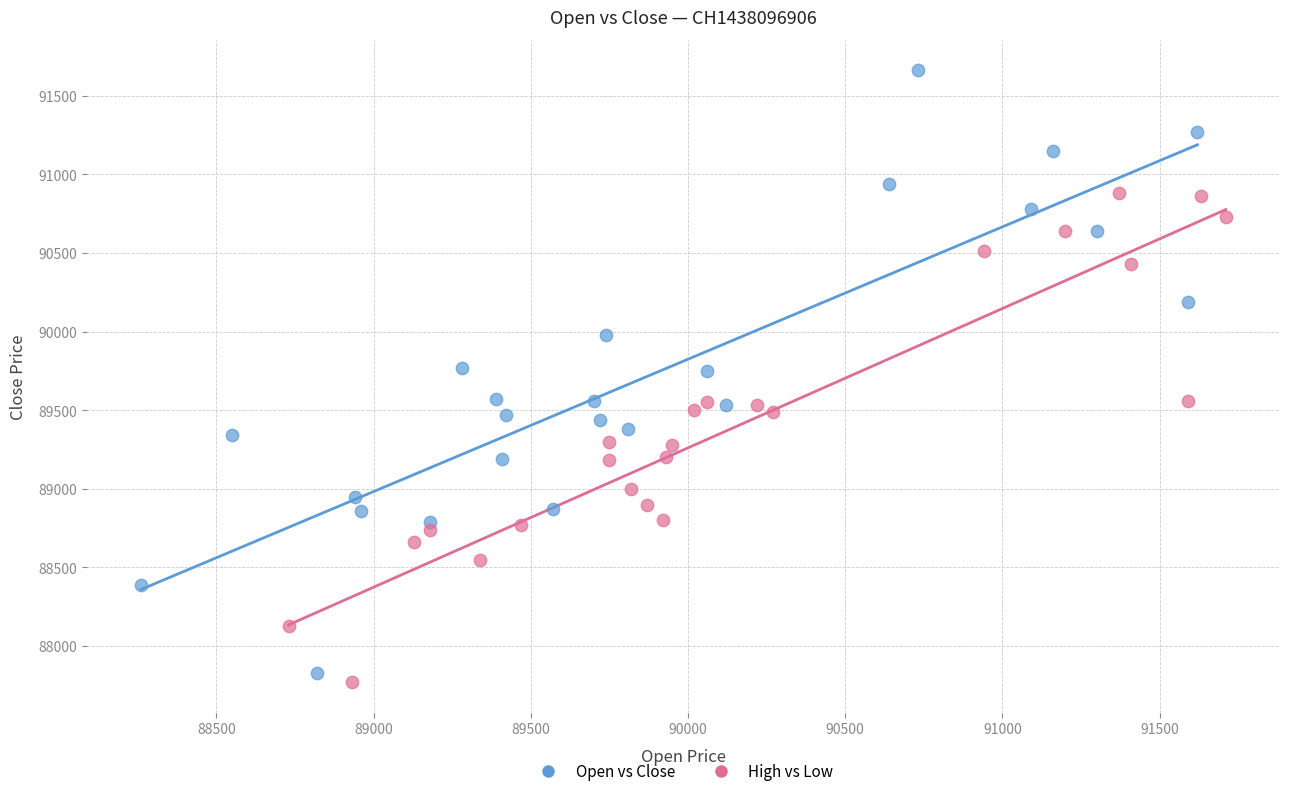

Which series has the largest Y range (max minus min)?

Open vs Close